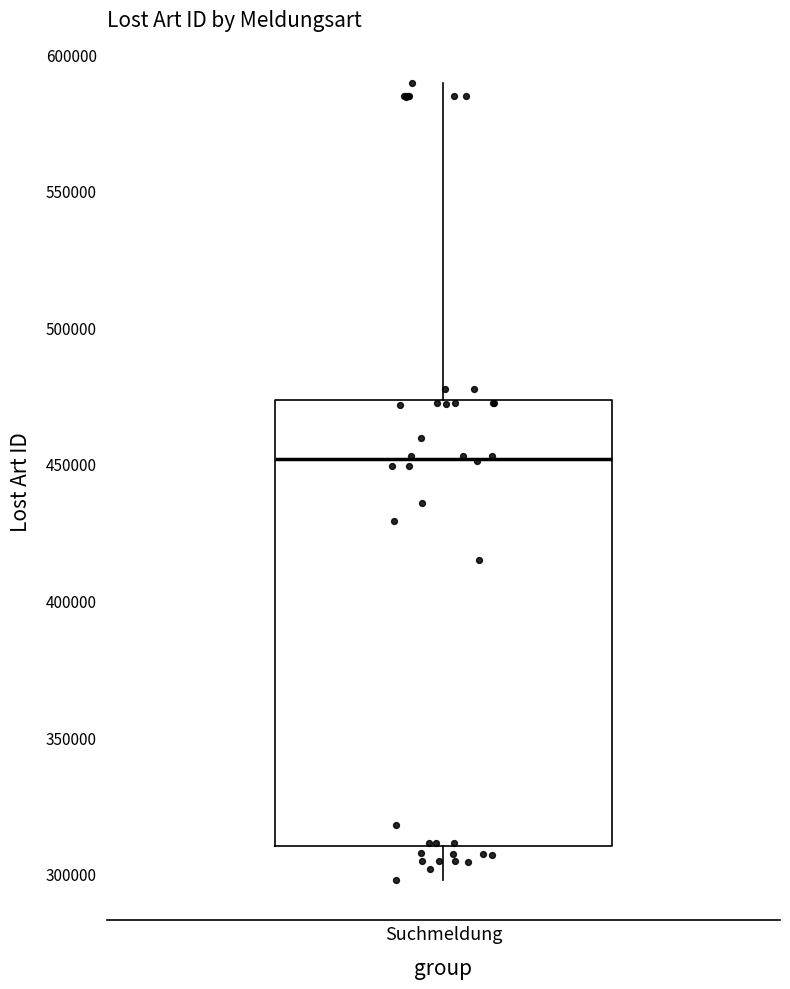

Where does the upper whisker of the box for Suchmeldung end on the y-axis? The values are not printed on the chart, so give them approximately, as read against the axis.

590000